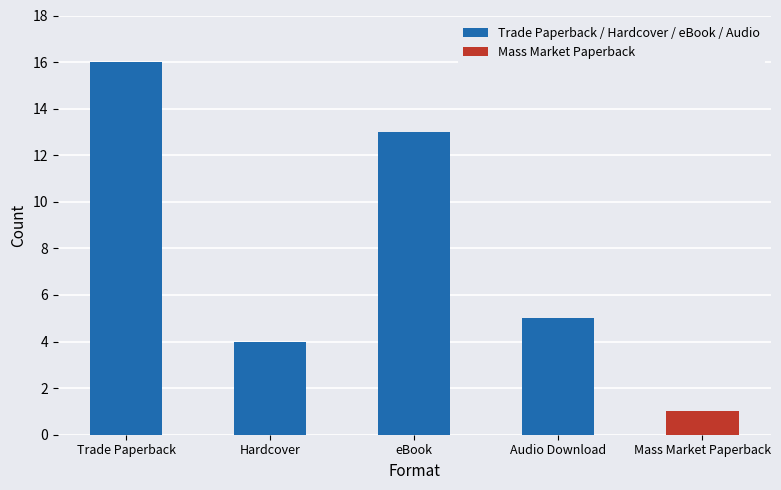

Is it true that the value at Hardcover is 5?

False